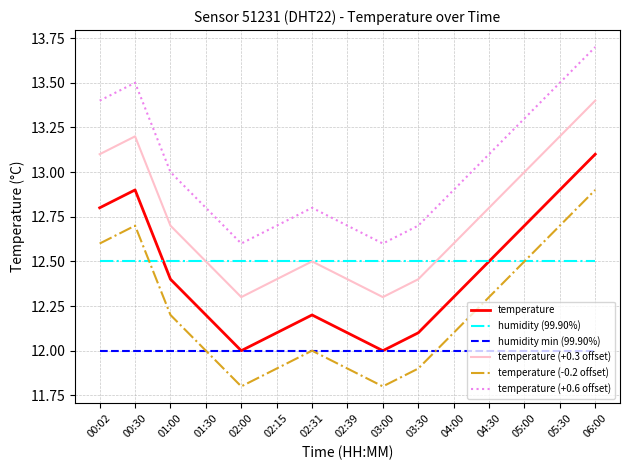

What is the smallest value displayed?

11.8